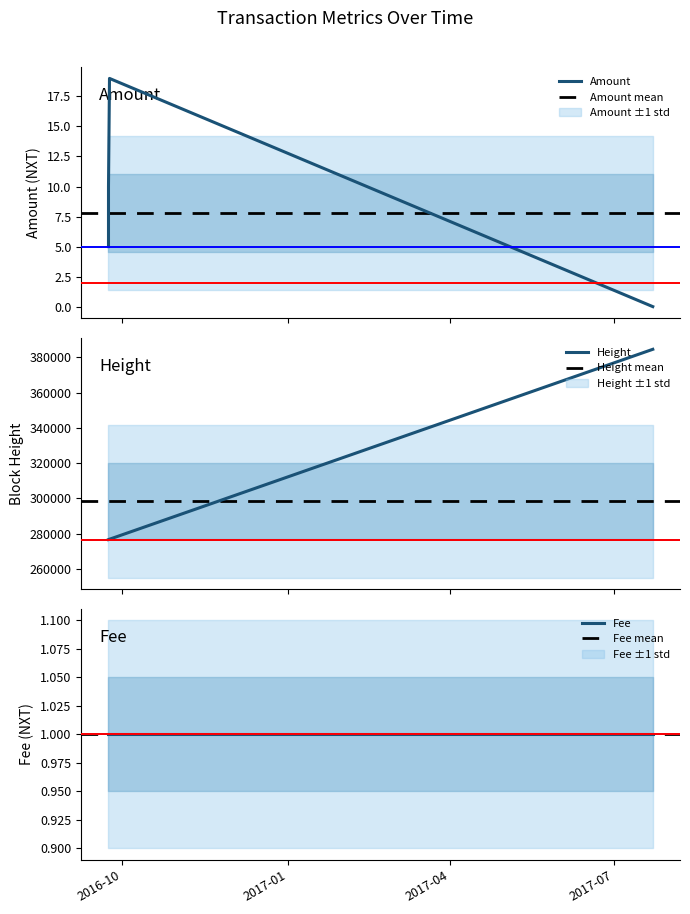

Is it true that Height equals 79279 at 2016-09-23 10:33:30?

False